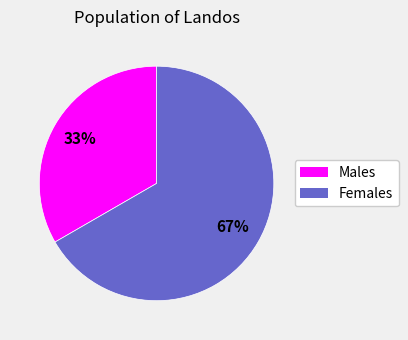

To the nearest percent, what is the average slice percentage?

50%